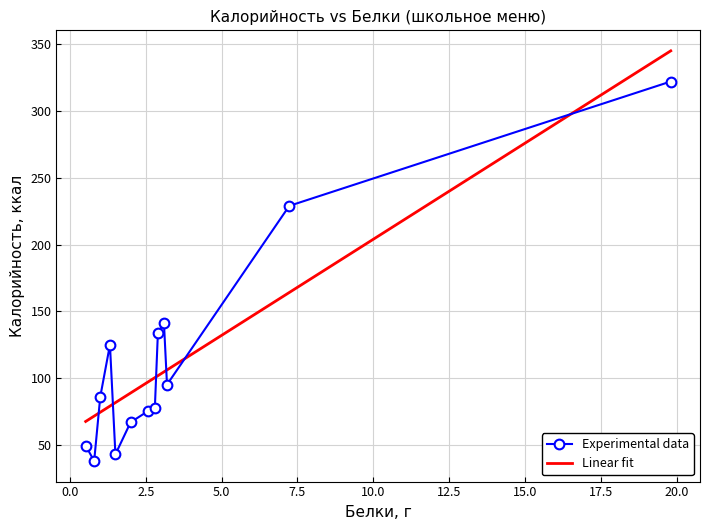

How many intersections are there between Linear fit and Experimental data?

6